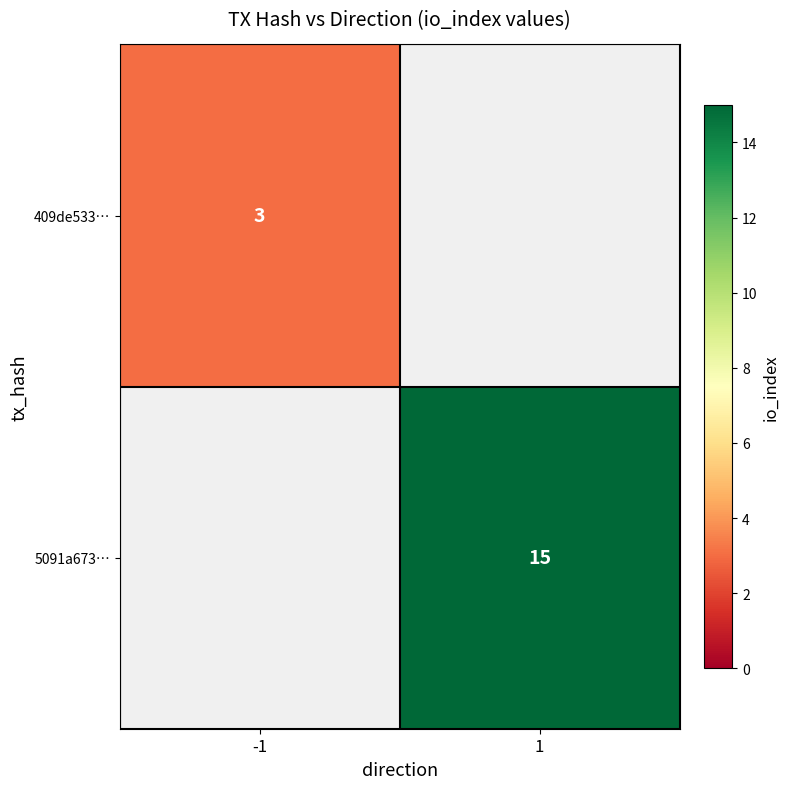

True or false: 5091a673… has a value of 15 at 1.

True